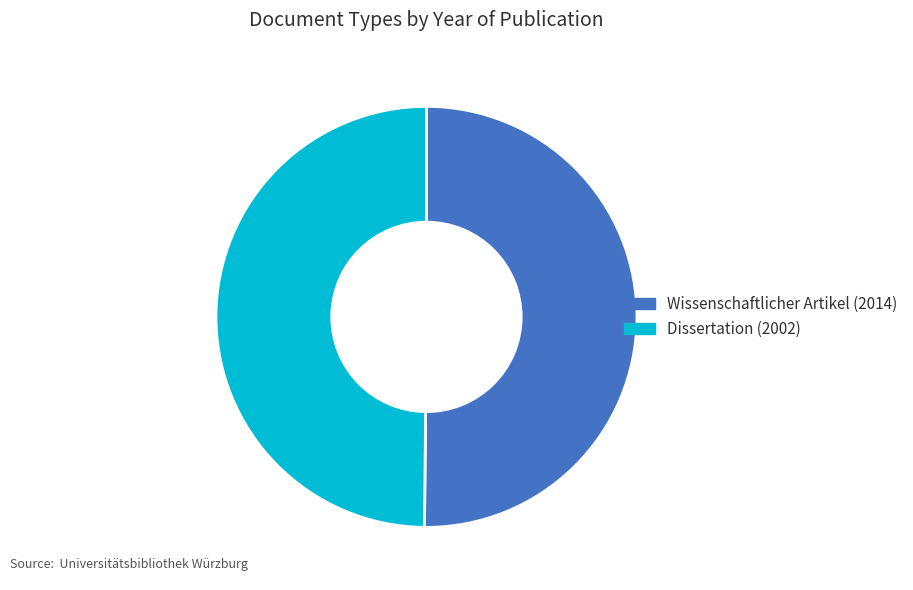

The Dissertation (2002) slice represents 39% of the pie. True or false?

False